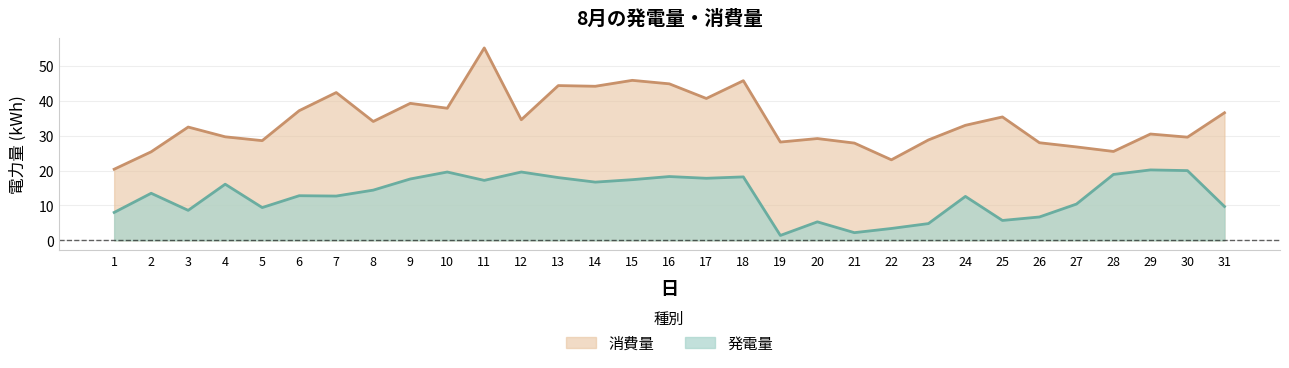

What is the value of the 発電量 point at the 25th from the left?

5.7